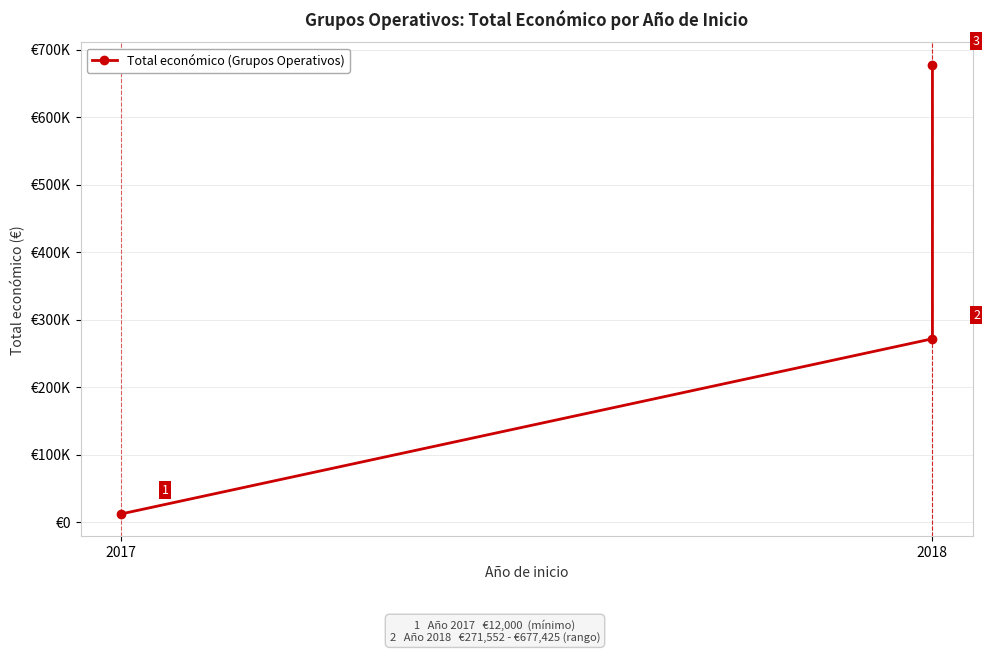

True or false: the data shows 388505 at 2018.

False